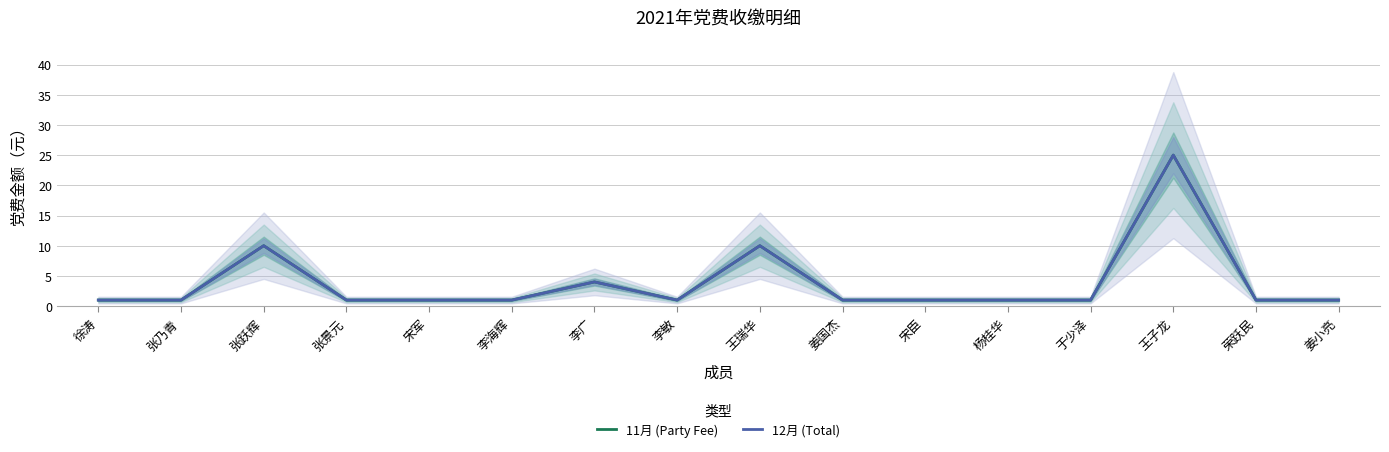

What is the label of the 15th point from the left?

荣跃民